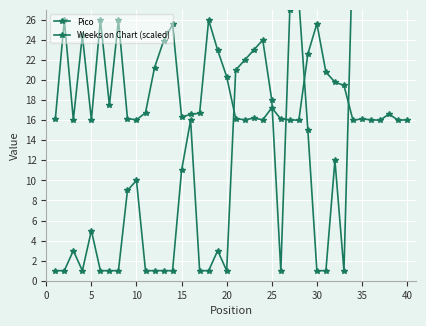

How many interior local valleys does the Pico series have?

5